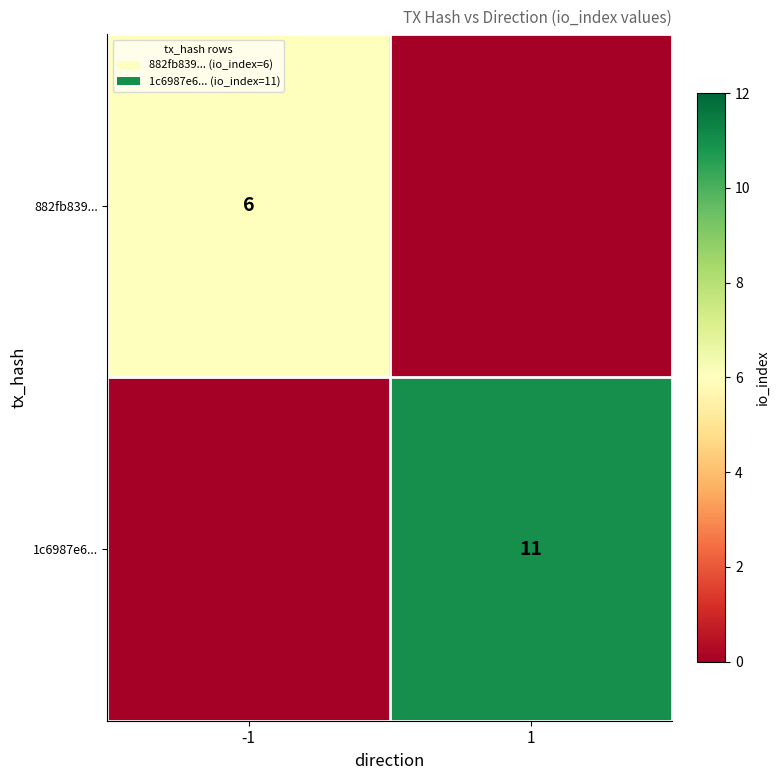

Is it true that 882fb839... equals 8 at -1?

False